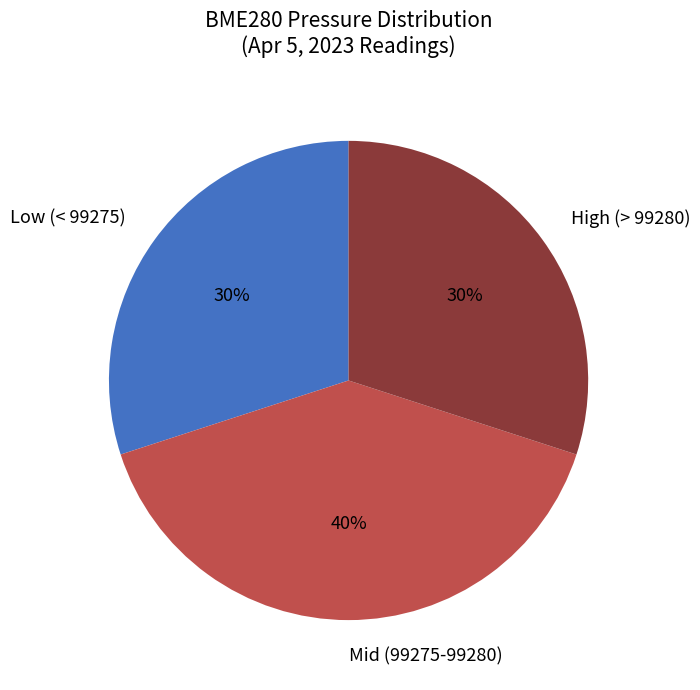

Is the sum of Mid (99275-99280) and High (> 99280) greater than half?

Yes